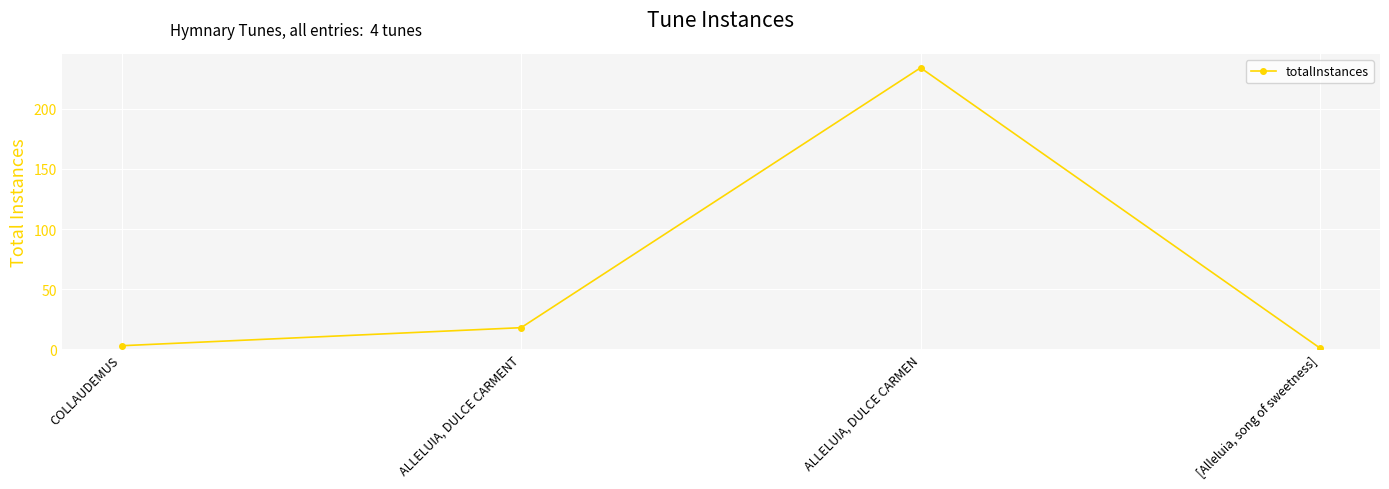

What is the sum of all values?

256